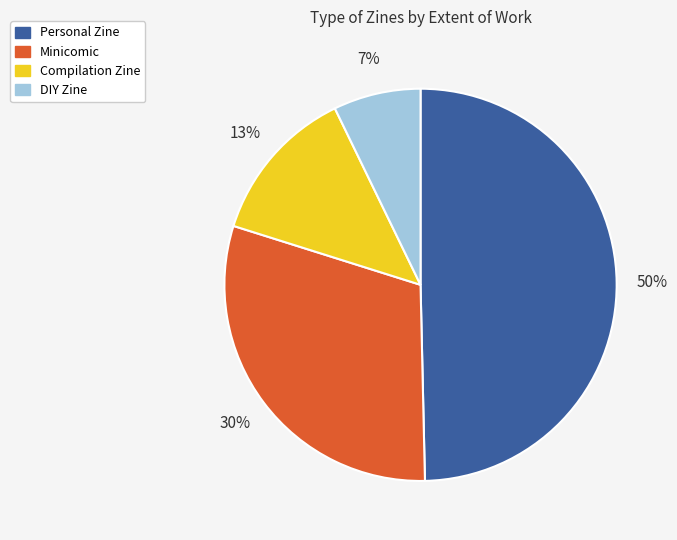

Is there any slice that represents more than half of the pie?

No